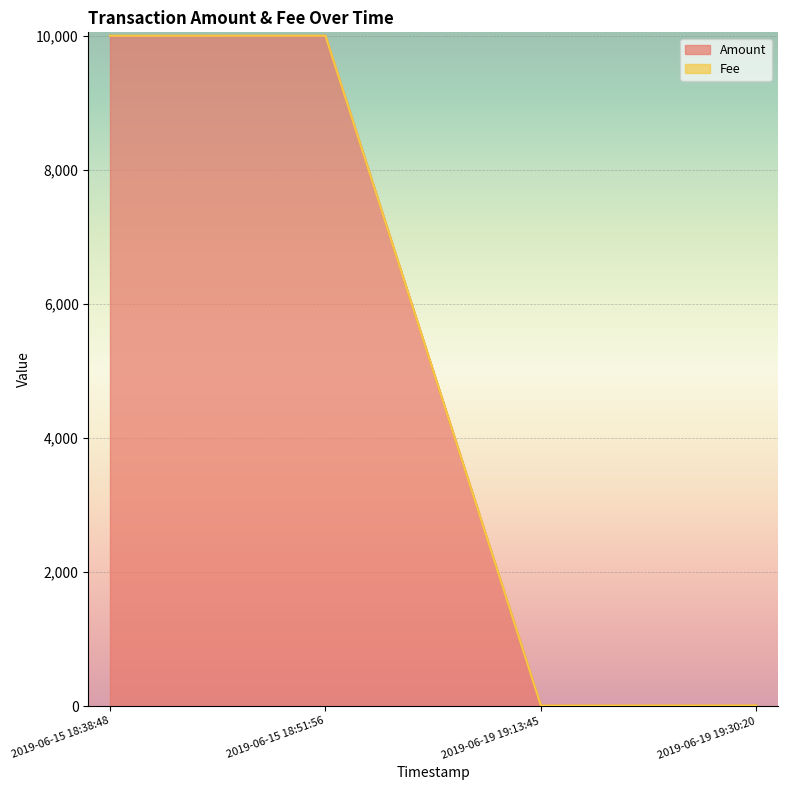

Which label corresponds to the largest value in the chart?

2019-06-15 18:51:56